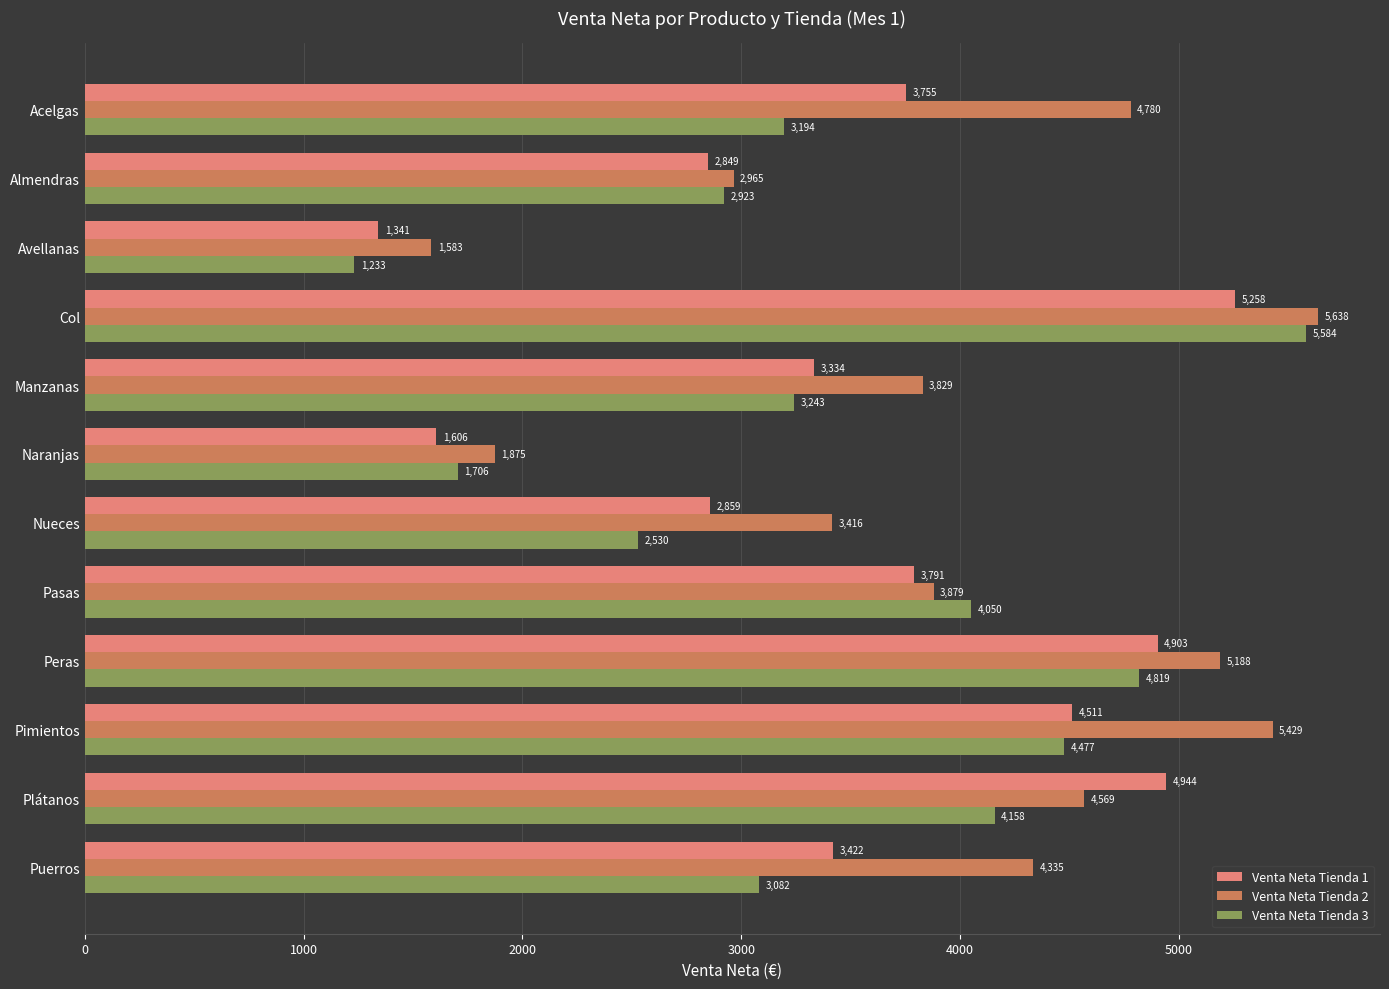

At which category is the sum across all series the highest?

Col